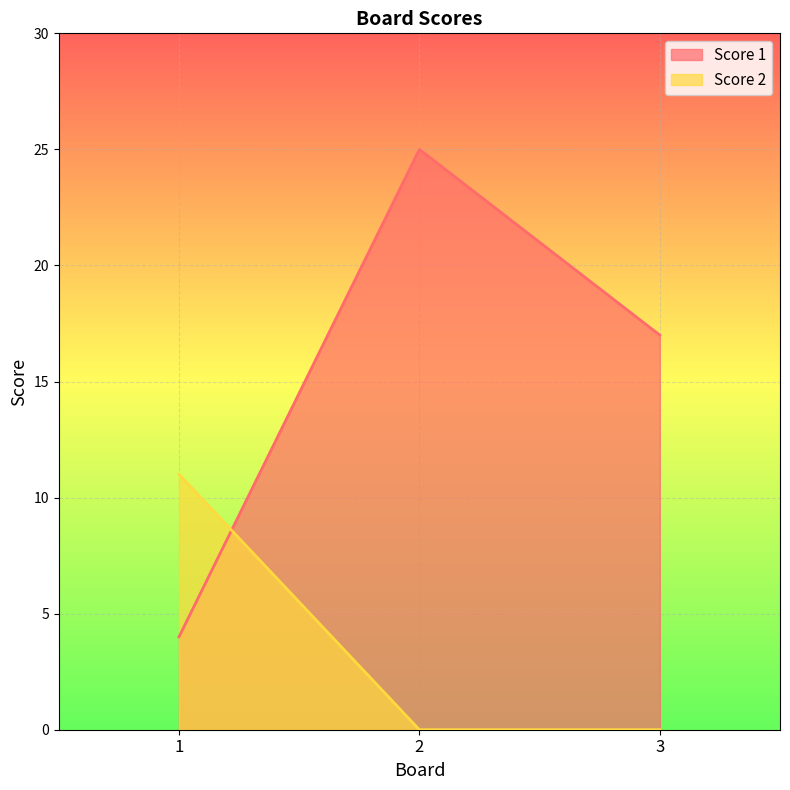

How many lines are shown in the chart?

2